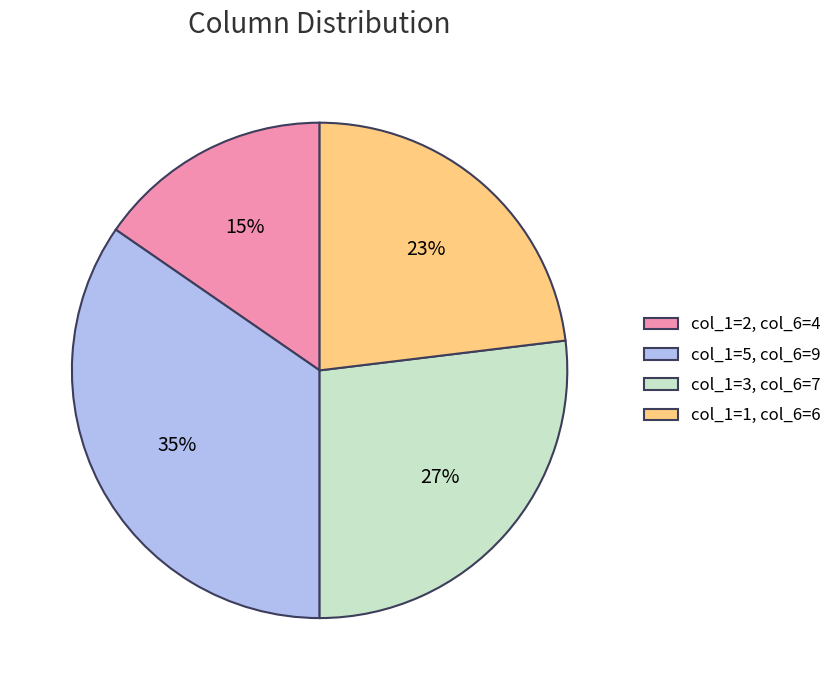

Is there a majority slice in this chart?

No